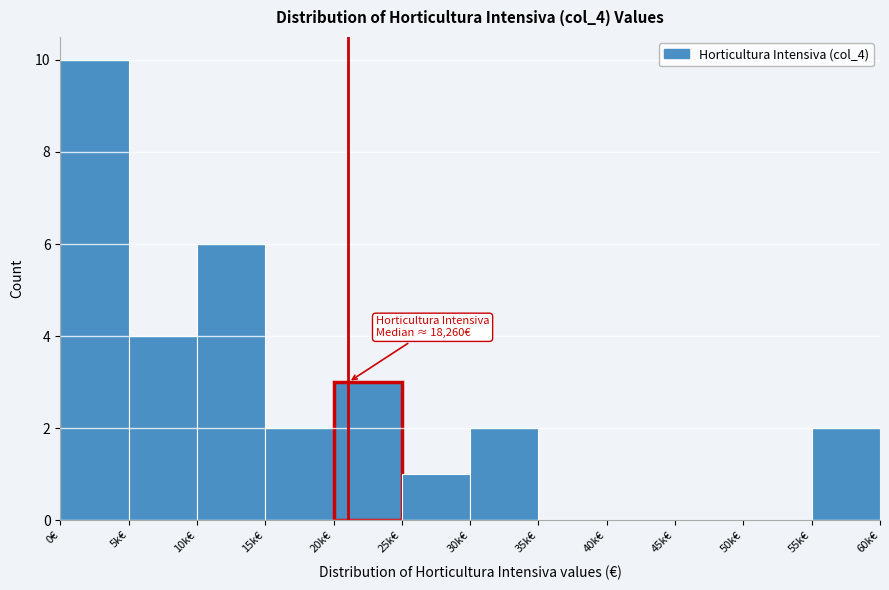

Reading right to left, what are all the values shown in this chart?

55k€=2	50k€=0	45k€=0	40k€=0	35k€=0	30k€=2	25k€=1	20k€=3	15k€=2	10k€=6	5k€=4	0€=10